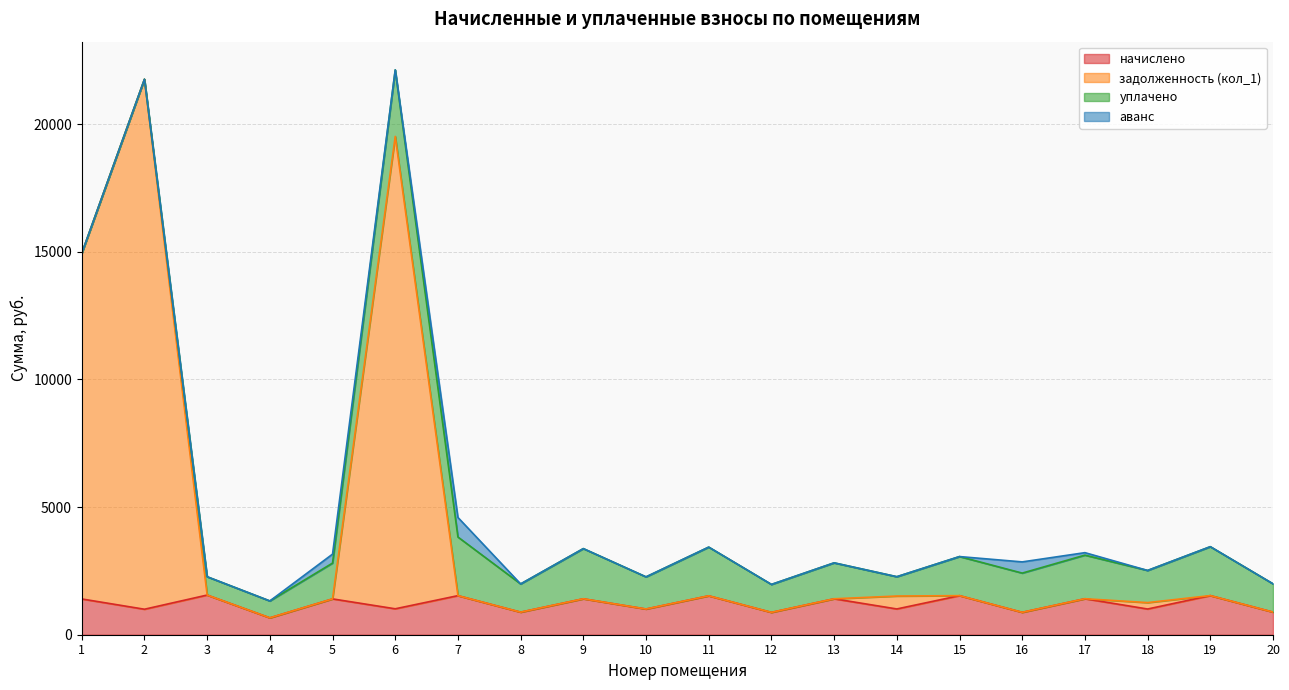

What is the maximum value for начислено?

1554.0